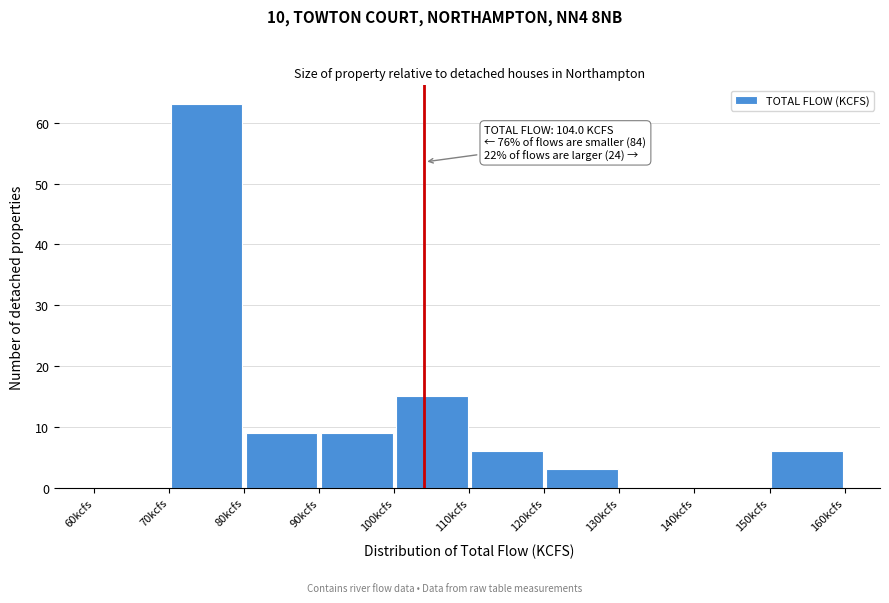

Which range on the x-axis has the tallest bar?

70 to 80